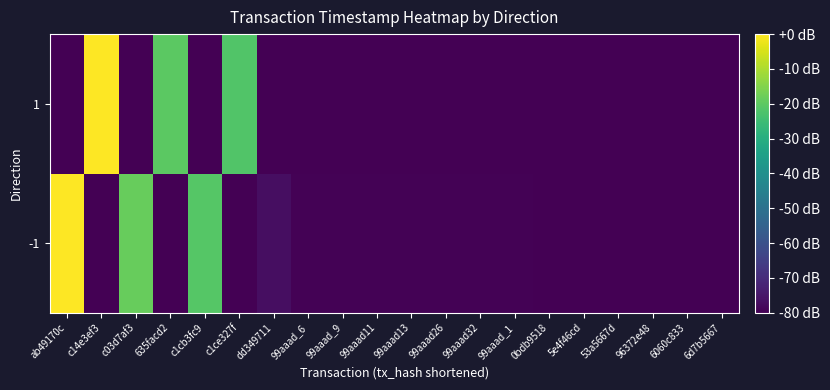

At which category is the sum across all series the highest?

ab49170c